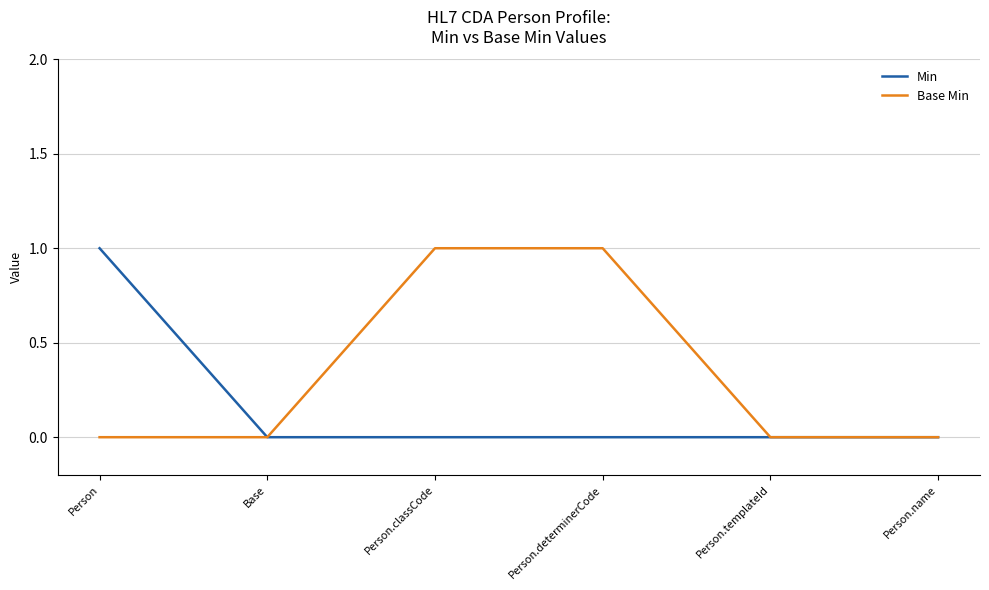

Which series changed the most between Person.determinerCode and Person.templateId?

Base Min